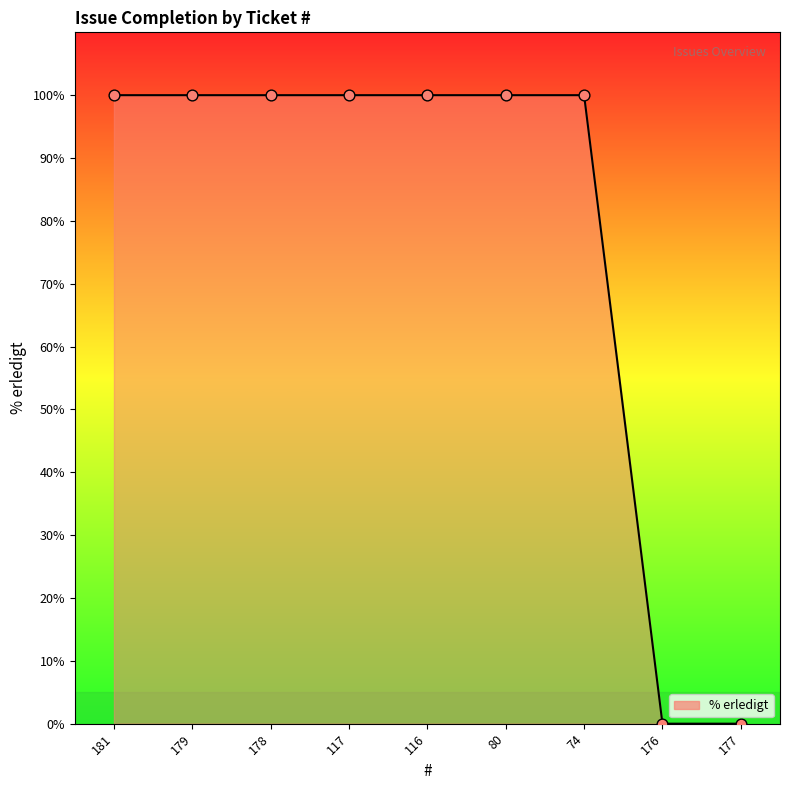

Approximately how many times larger is the value at 116 compared to 178?

1.0